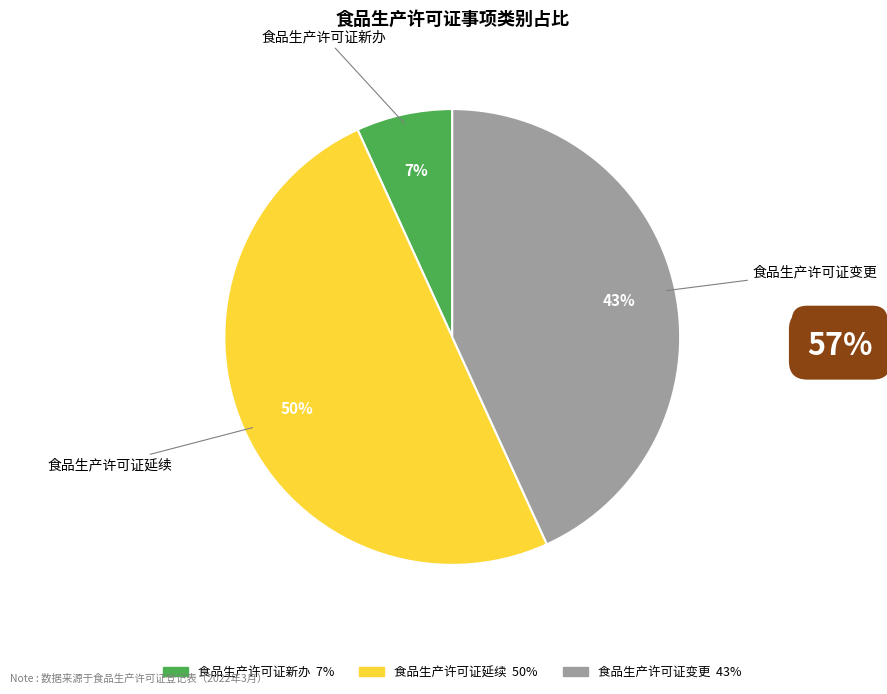

Combined, do 食品生产许可证延续 and 食品生产许可证新办 account for over 50%?

Yes